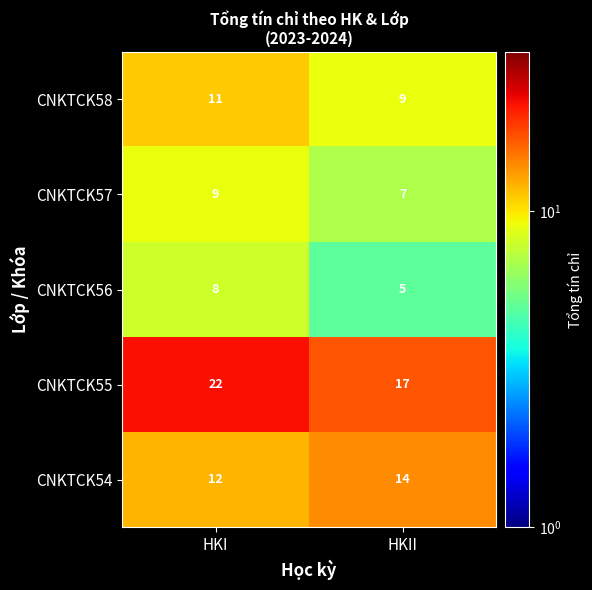

Reading left to right, transcribe all the data shown in this chart.

CNKTCK58: HKI=11	HKII=9
CNKTCK57: HKI=9	HKII=7
CNKTCK56: HKI=8	HKII=5
CNKTCK55: HKI=22	HKII=17
CNKTCK54: HKI=12	HKII=14